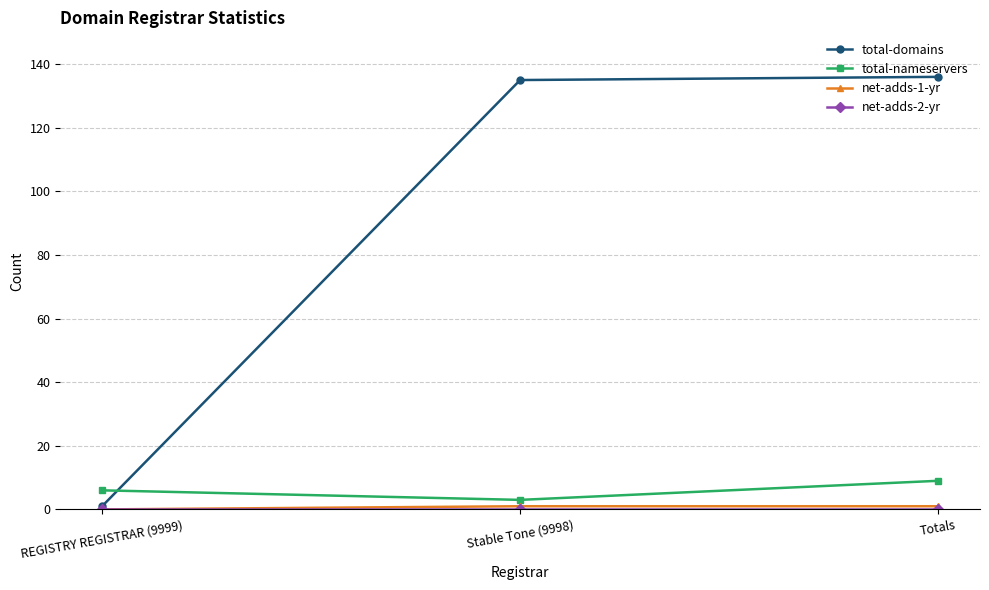

How many categories are shown in the chart?

3